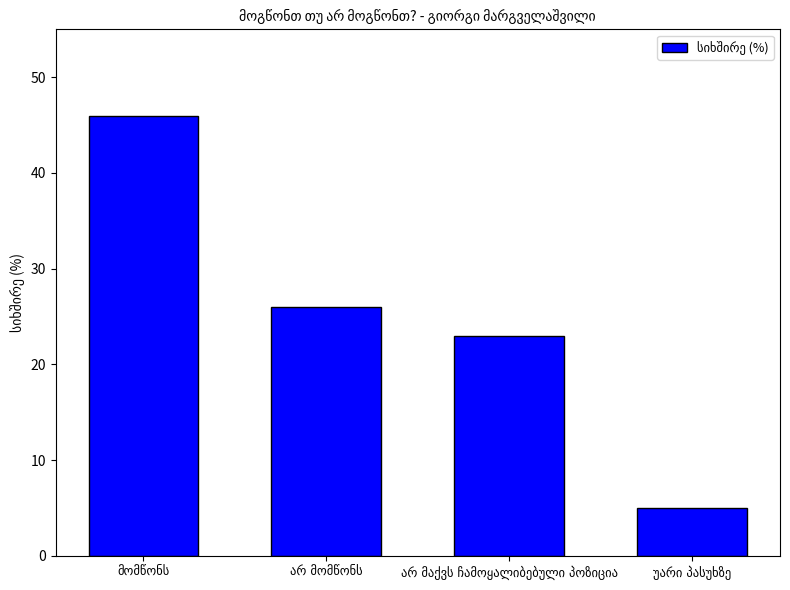

Count the number of data series in this chart.

1